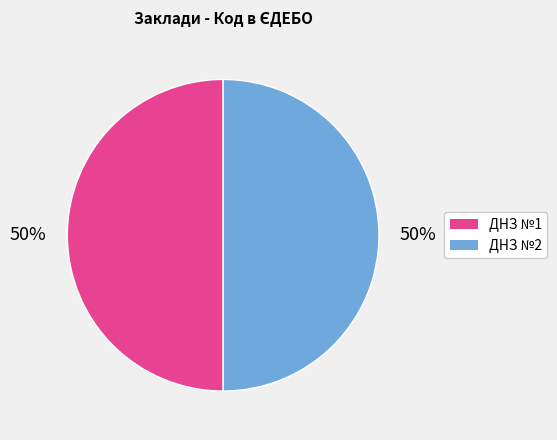

To the nearest percent, what is the average slice percentage?

50%